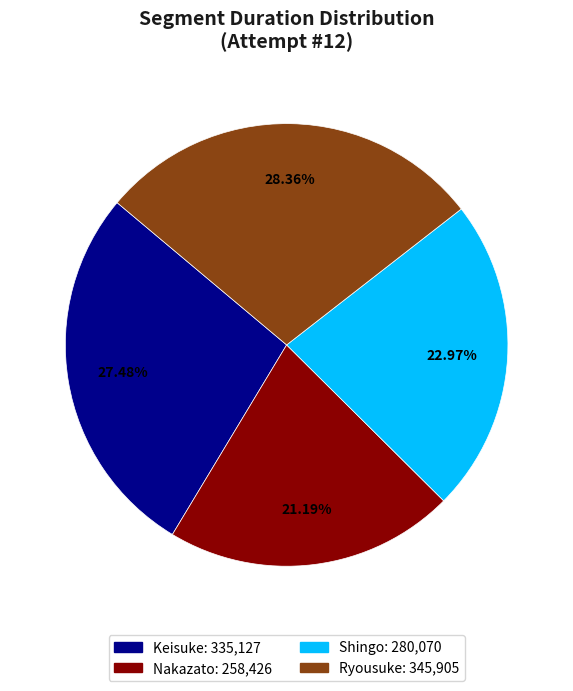

Which has a higher value, Keisuke or Nakazato?

Keisuke